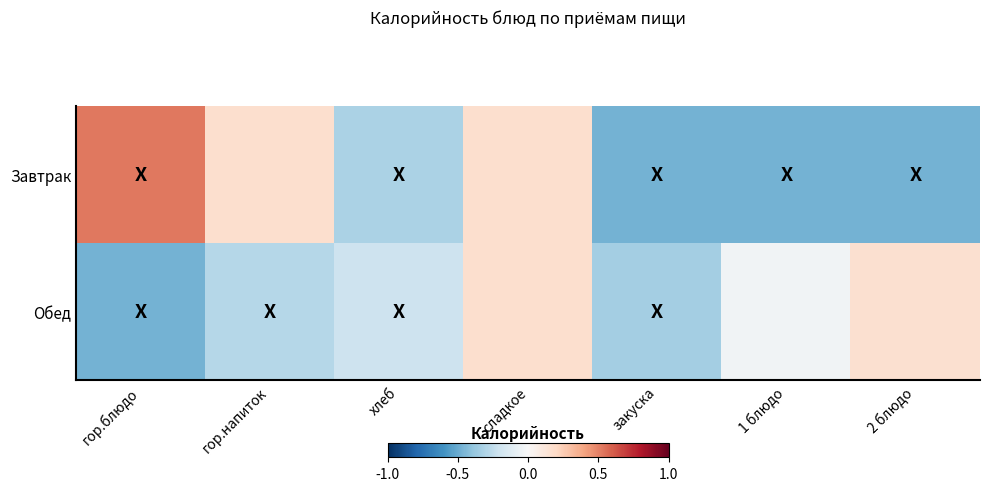

Reading left to right, list all the values displayed in this chart.

Завтрак: гор.блюдо=0.5	гор.напиток=0.2	хлеб=-0.3	сладкое=0.2	закуска=-0.5	1 блюдо=-0.5	2 блюдо=-0.5
Обед: гор.блюдо=-0.5	гор.напиток=-0.3	хлеб=-0.2	сладкое=0.2	закуска=-0.3	1 блюдо=-0.0	2 блюдо=0.2